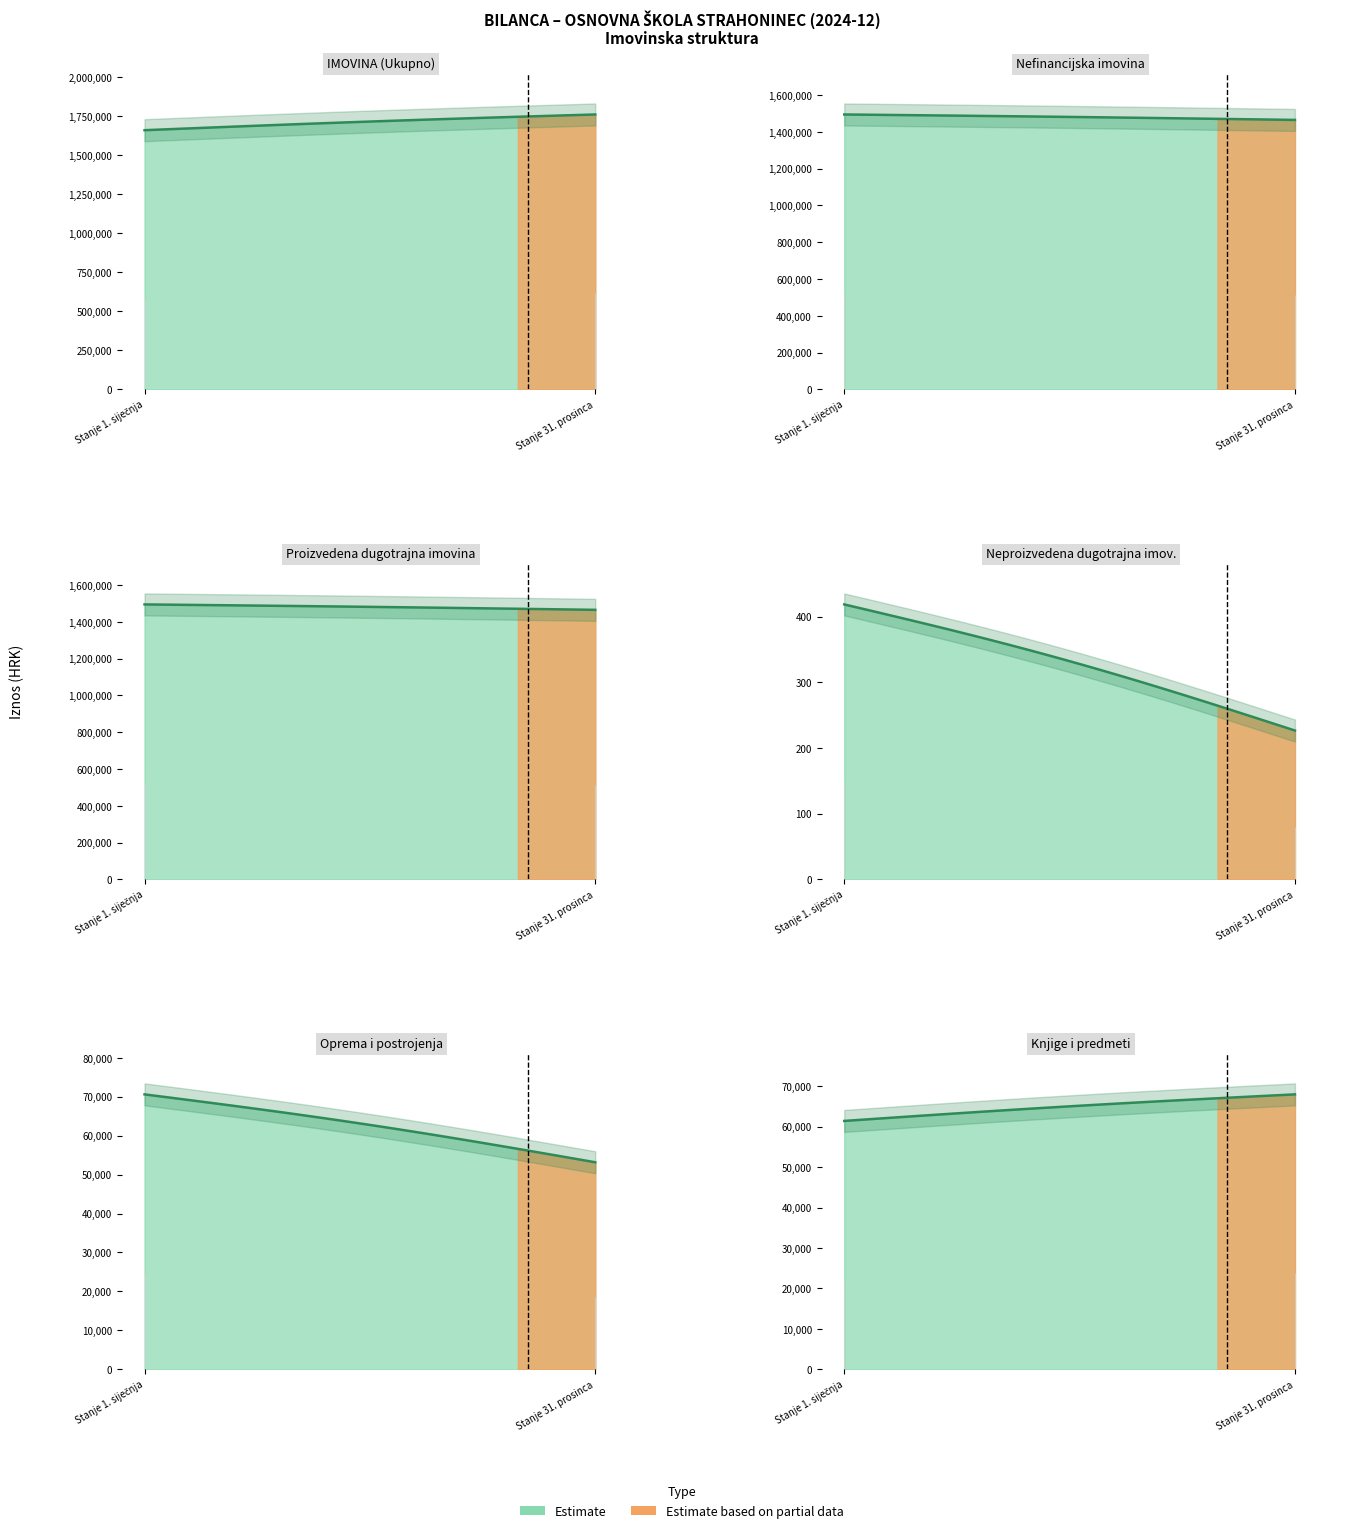

The value of Neproizvedena dugotrajna imovina at Stanje 31. prosinca is 301.0. True or false?

False